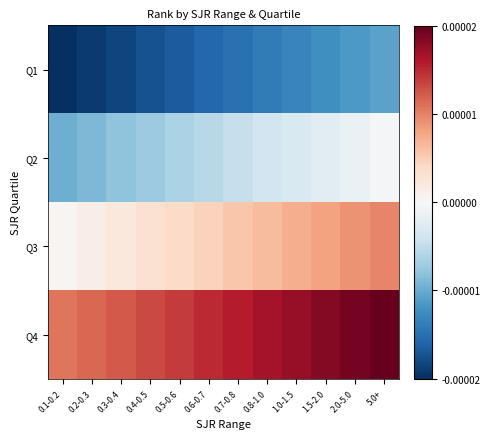

How many data points does each series have?

12